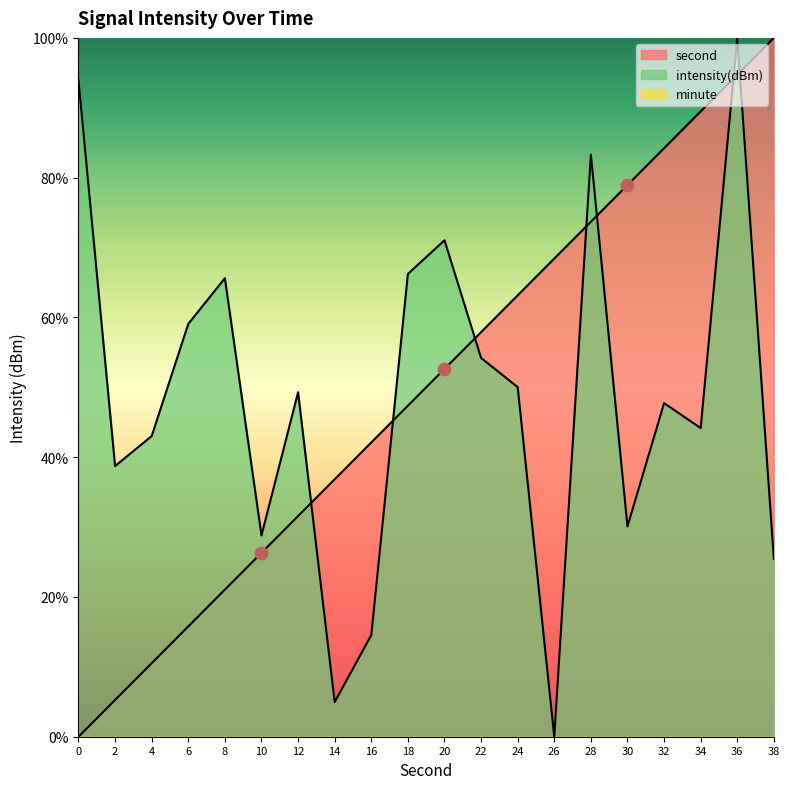

Which series has the largest total across all categories?

second